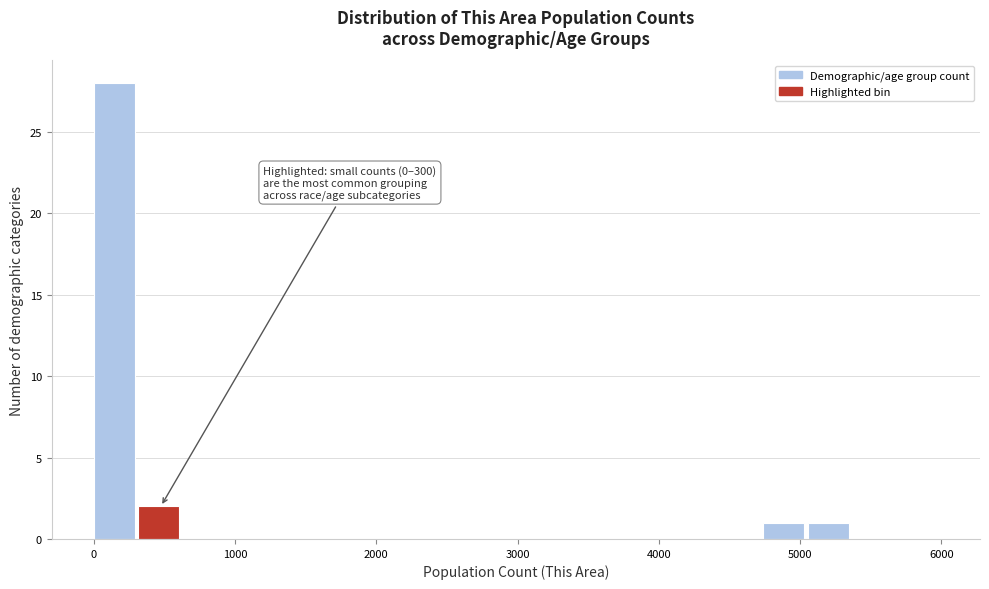

Around what value on the x-axis is the tallest bar? Give the approximate position of its centre, as read against the axis.

100